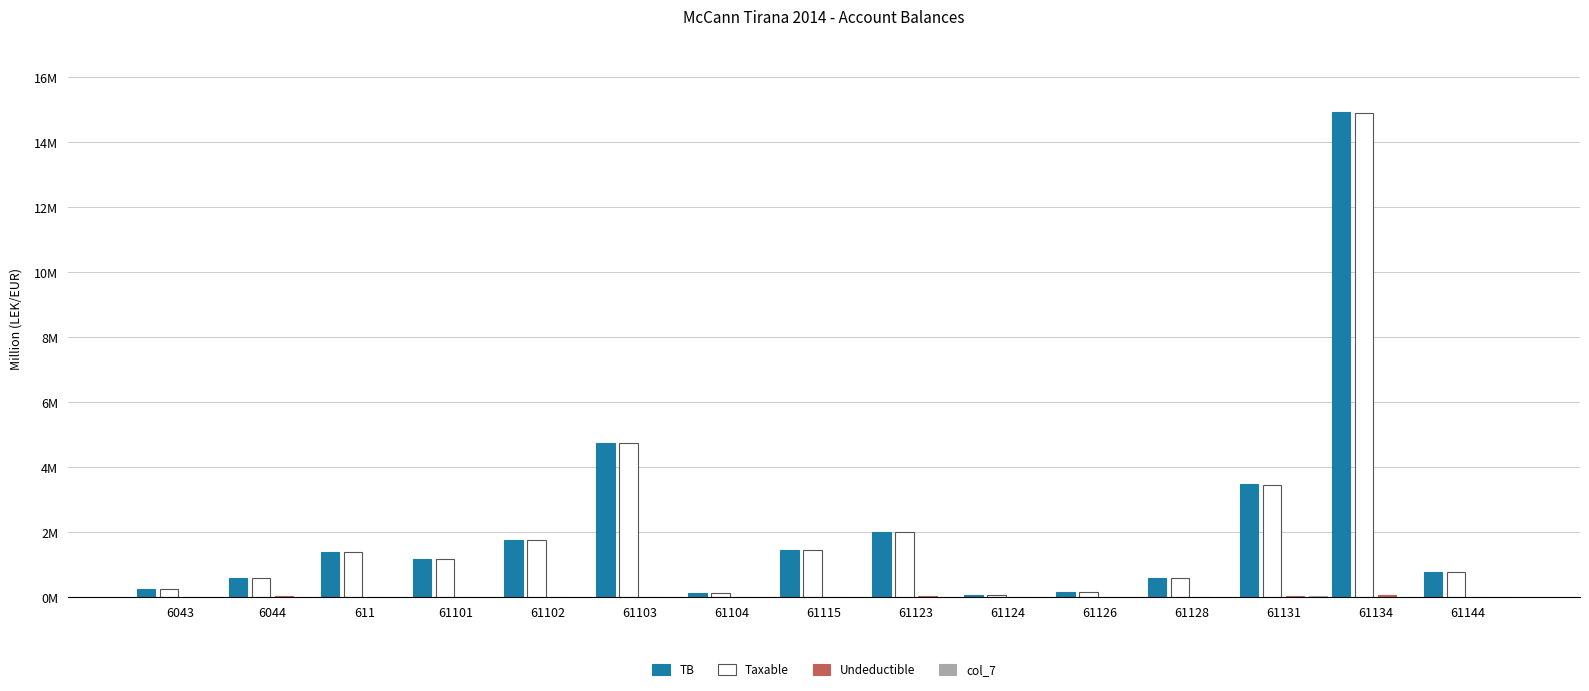

Does the chart contain stacked bars?

No